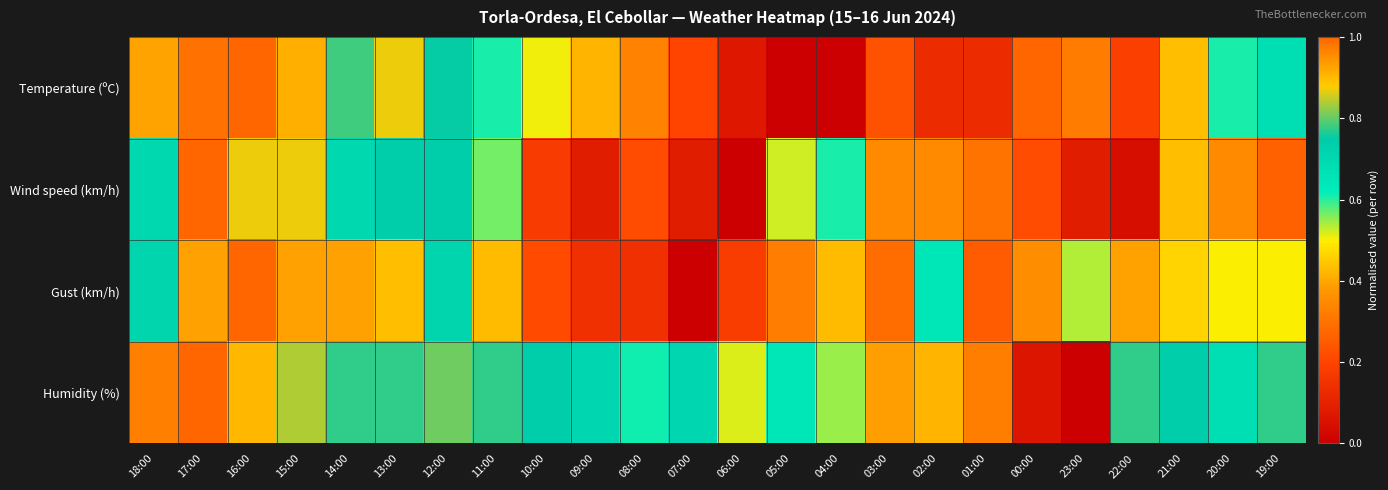

Which has a higher value, 17:00 or 03:00?

17:00